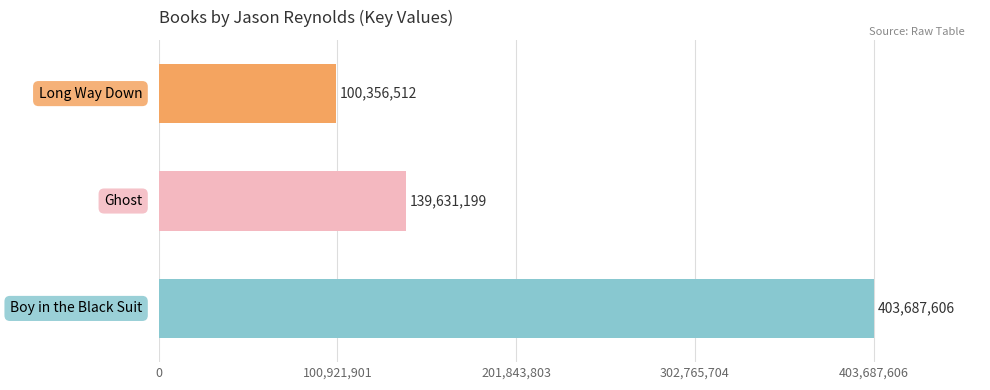

What is the difference between the maximum and minimum values?

303331094